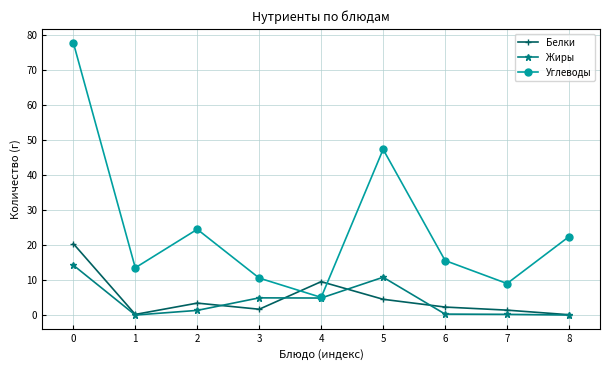

Which series has the largest range (max minus min)?

Углеводы